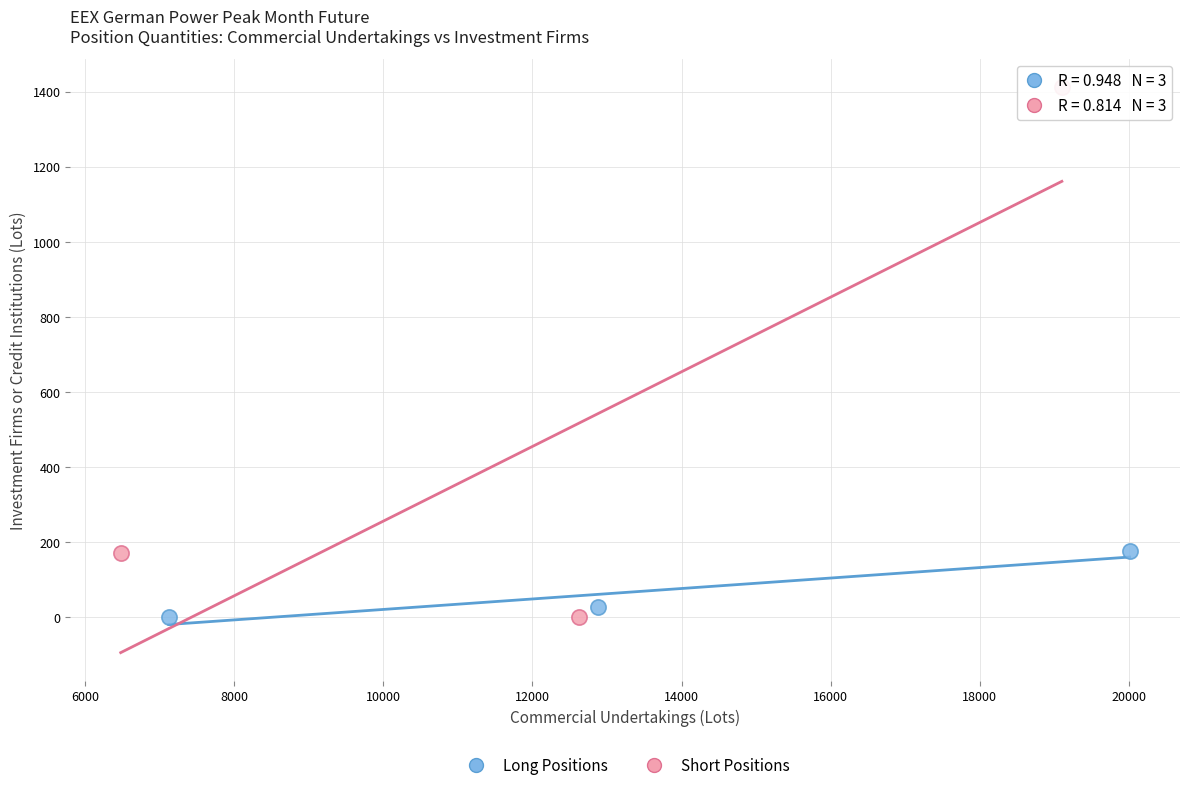

Which series has the widest spread of Y values?

Short Positions